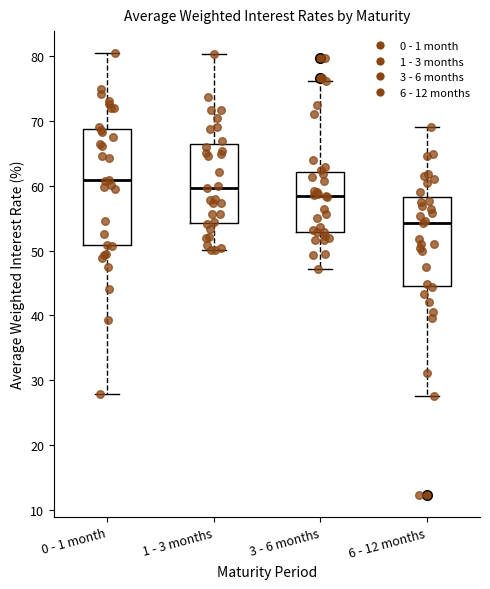

Which box is the tallest, from its lower edge to its upper edge?

0 - 1 month